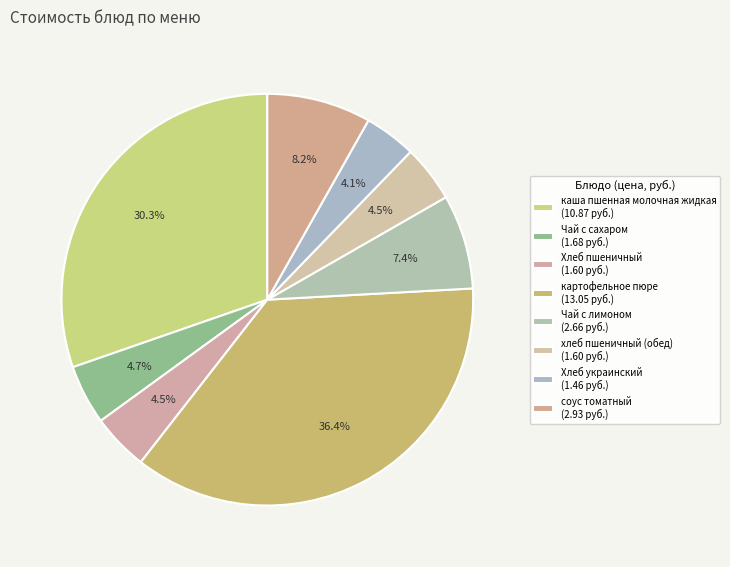

To the nearest percent, what is the difference between the largest and smallest slice percentages?

32%